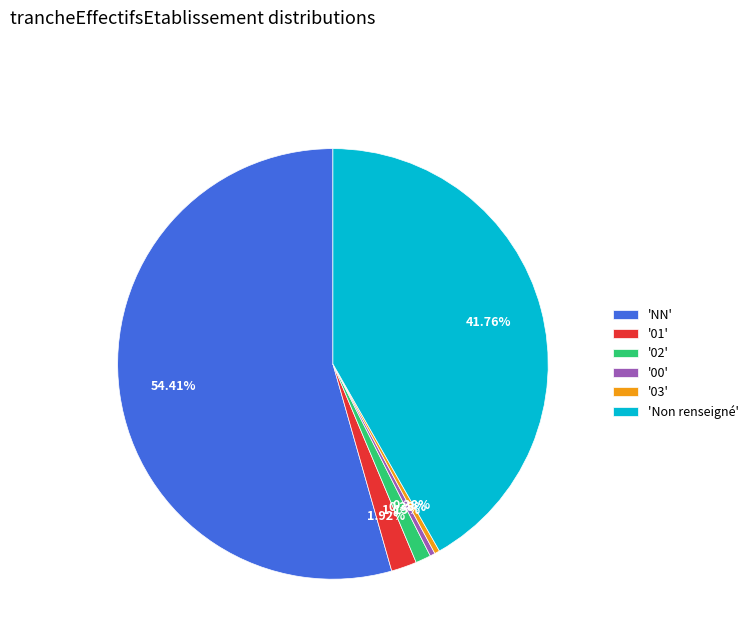

Do '01' and 'NN' together represent more than half of the pie?

Yes